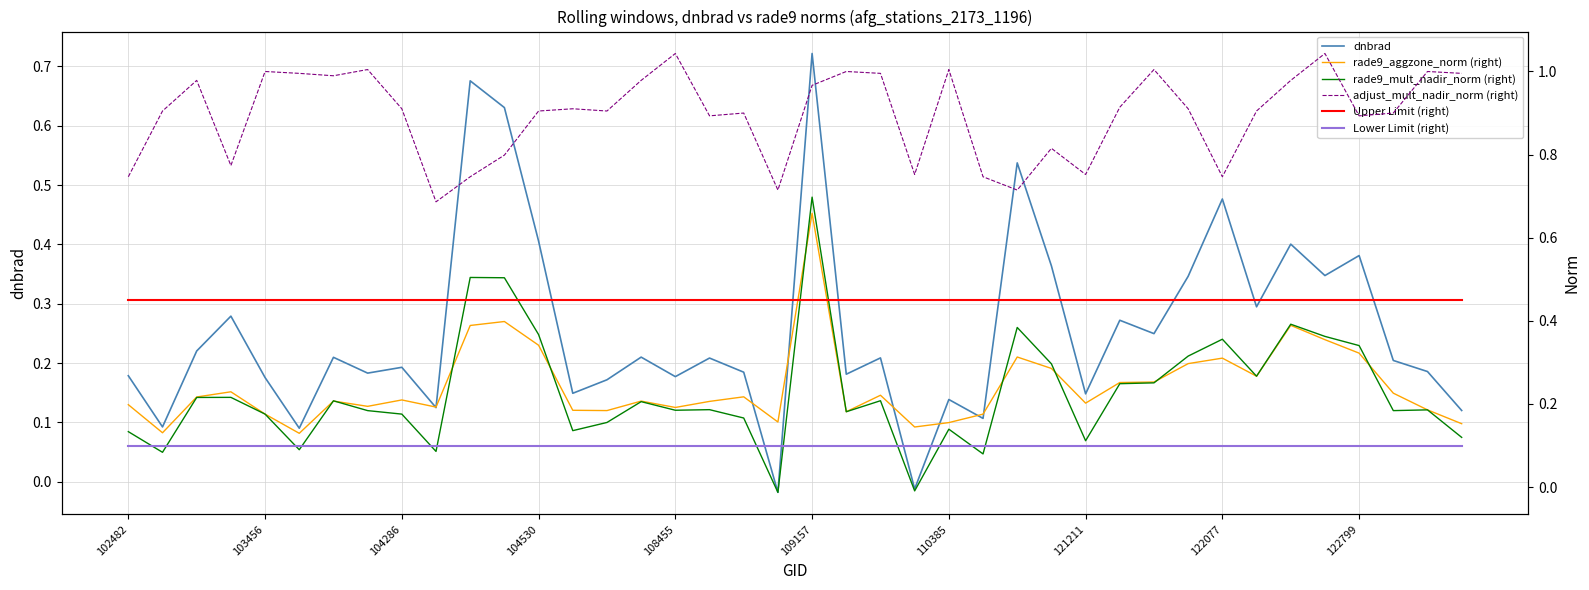

What is the lowest value of the Upper Limit (right) series?

0.5